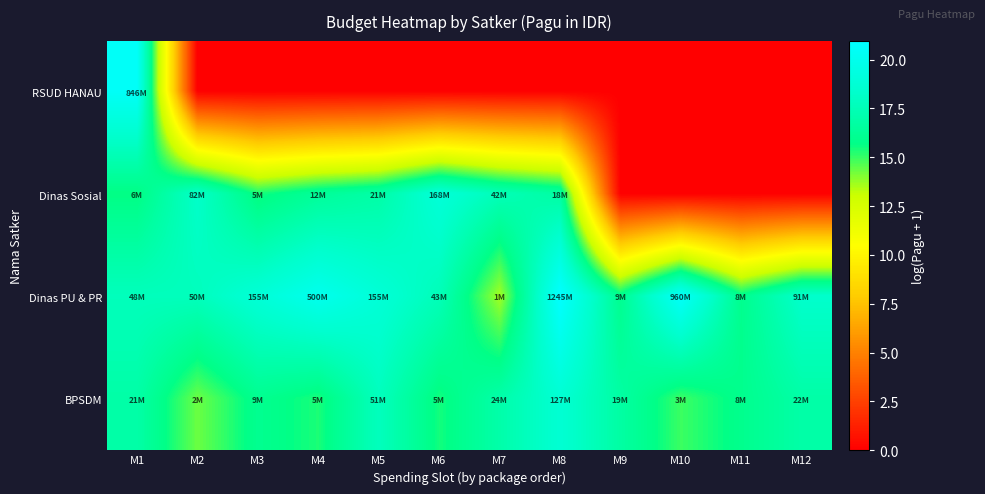

Rank the series by their maximum value, from lowest to highest.

BPSDM, Dinas Sosial, RSUD HANAU, Dinas PU & PR